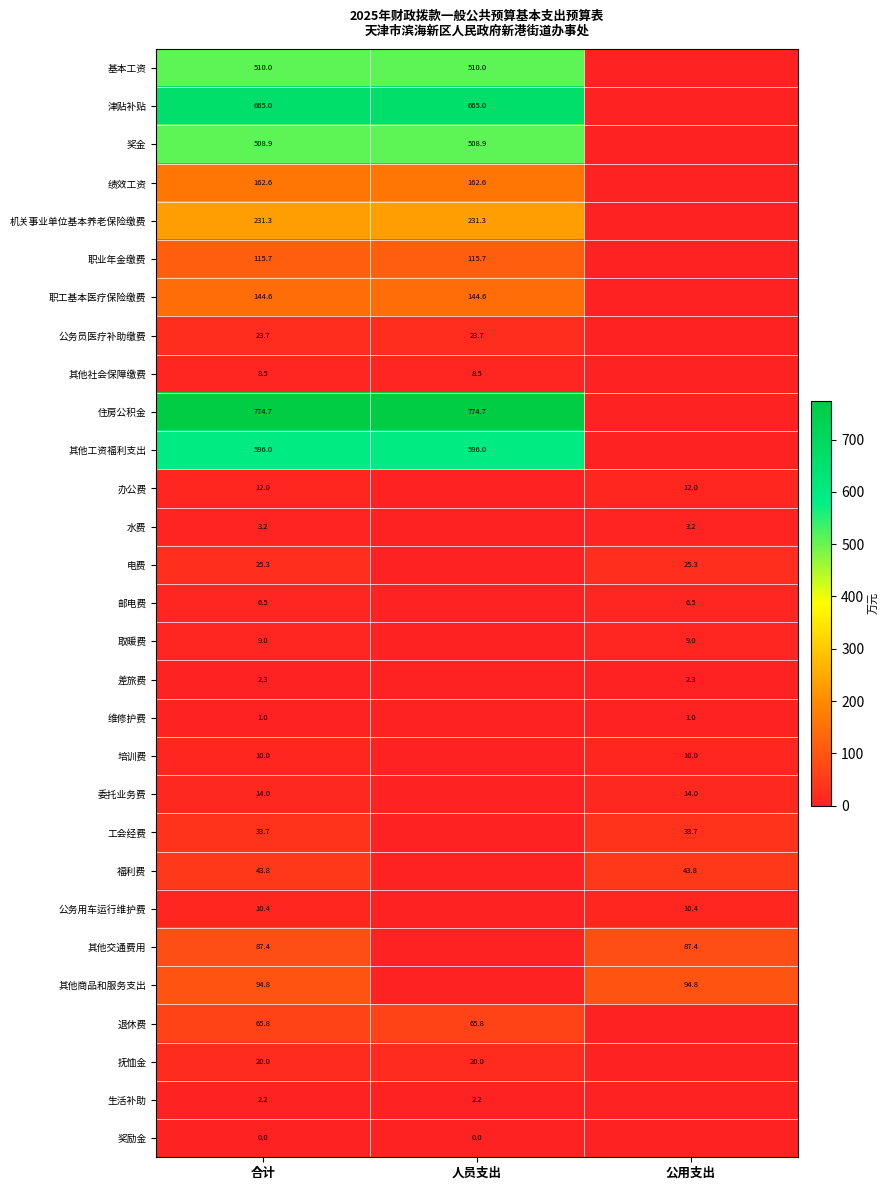

The value of 公务员医疗补助缴费 at 合计 is 16.5. True or false?

False